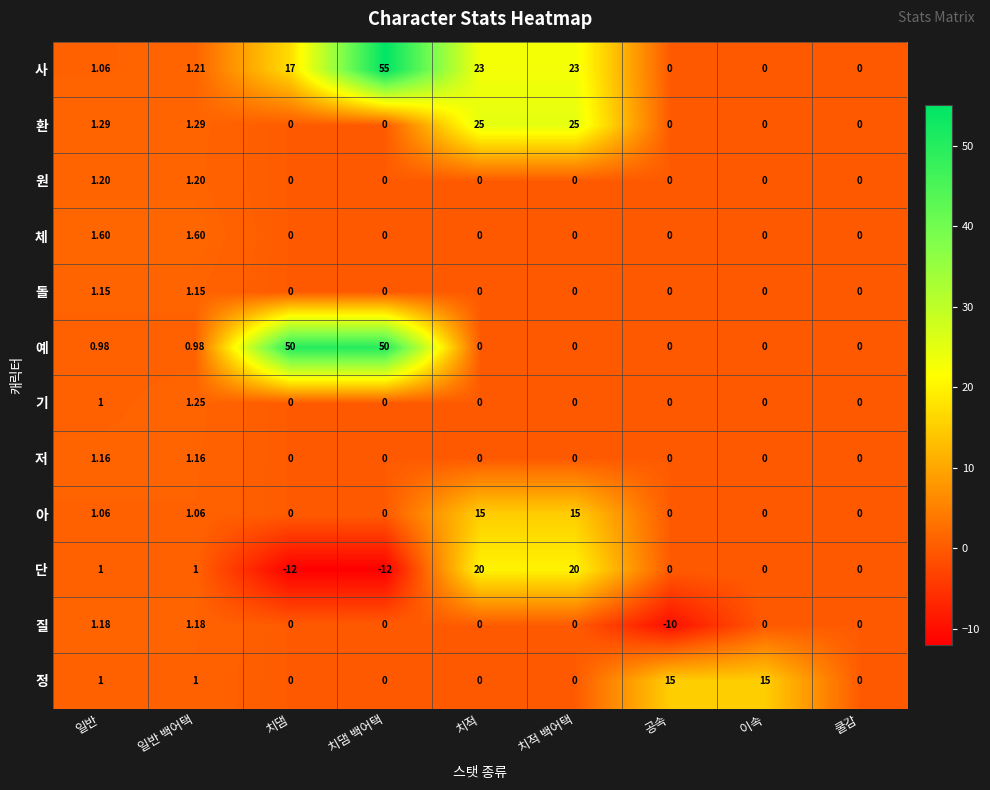

At which category is the sum across all series the highest?

치댐 백어택